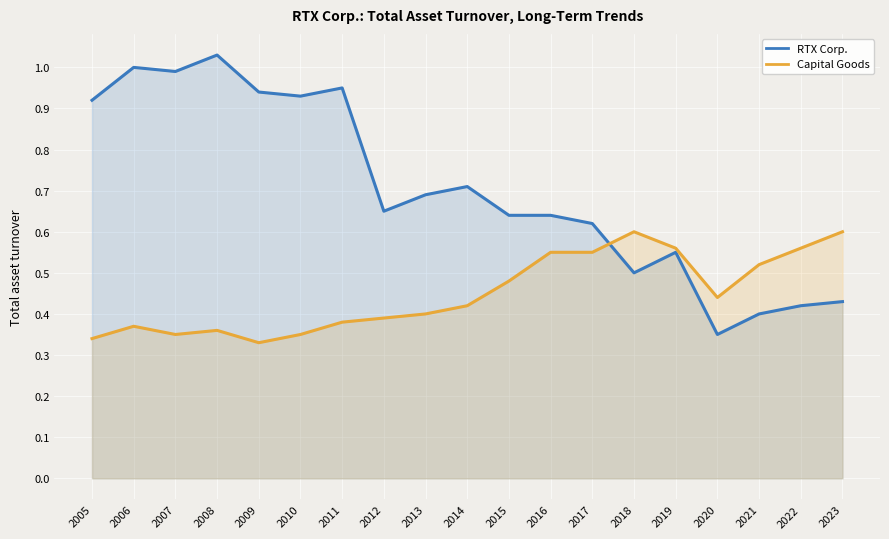

At how many categories does at least one series exceed 0?

19